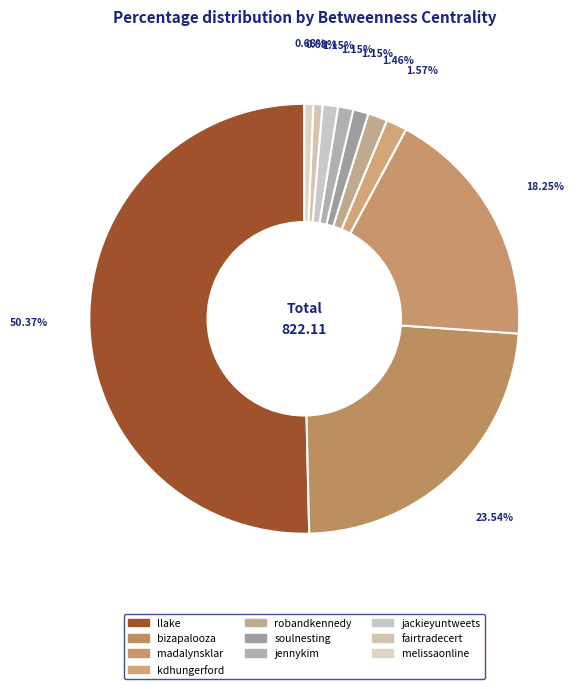

True or false: soulnesting accounts for 11% of the total.

False